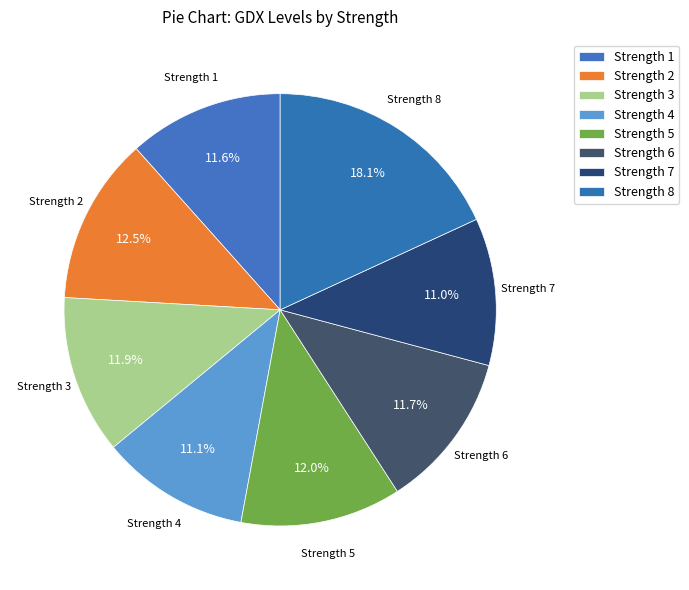

Do Strength 8 and Strength 7 together represent more than half of the pie?

No